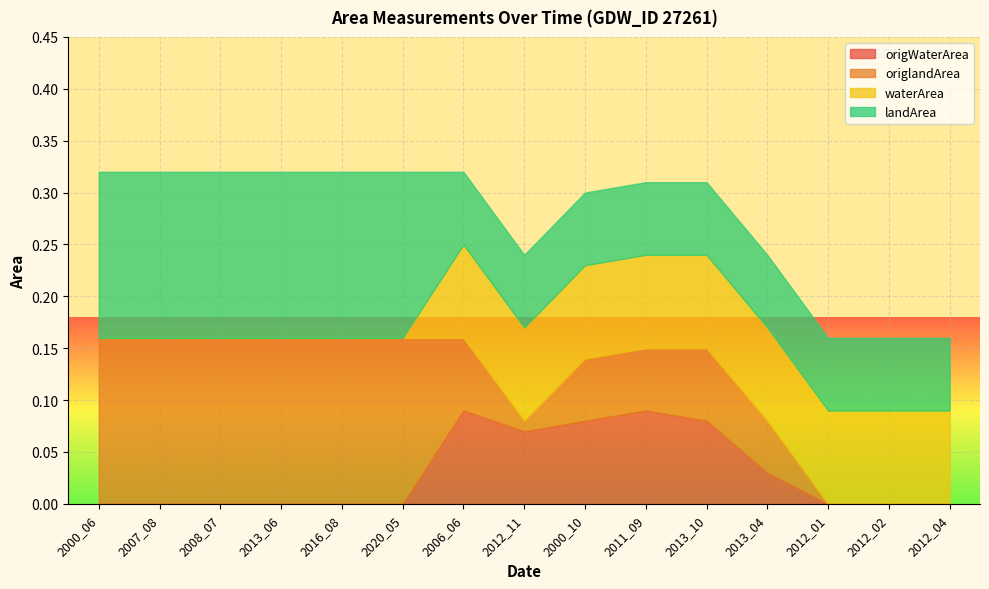

True or false: landArea and origlandArea cross at least once.

False